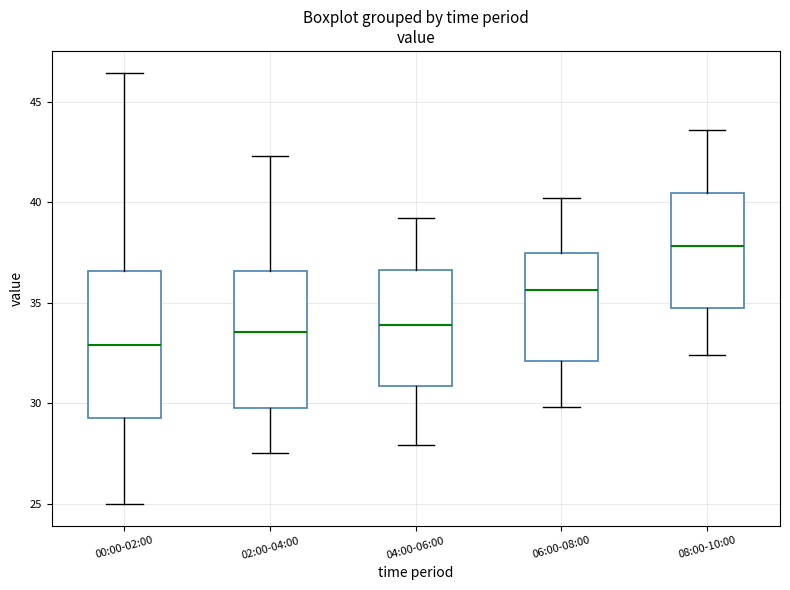

Which box's median line is the lowest?

00:00-02:00